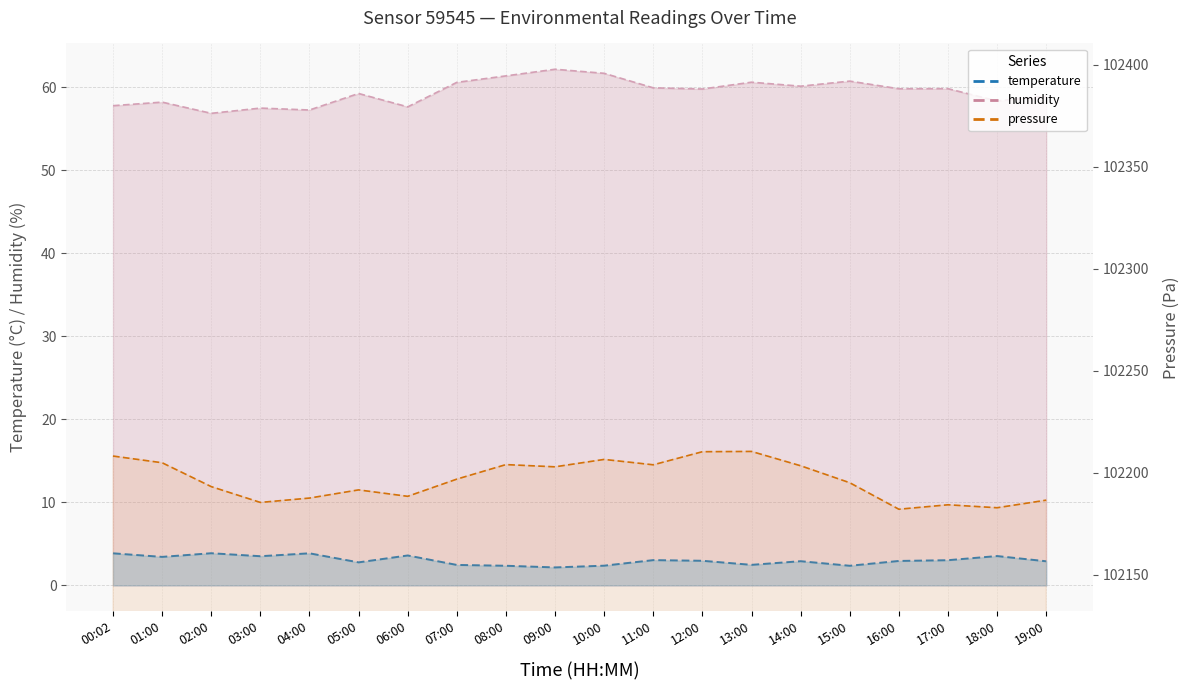

What is the difference between the maximum and minimum values in the pressure_norm series?

28.3